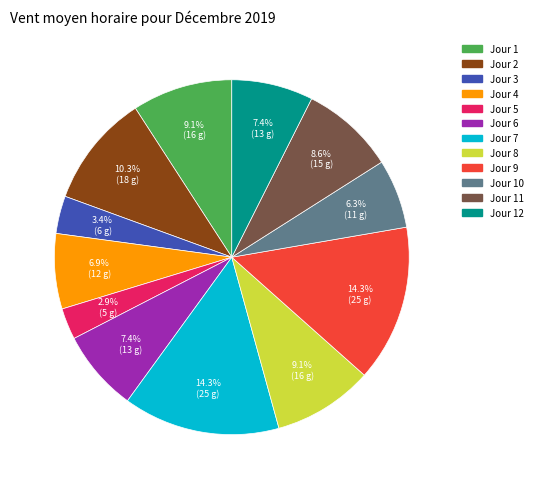

Between Jour 8 and Jour 9, which is larger?

Jour 9